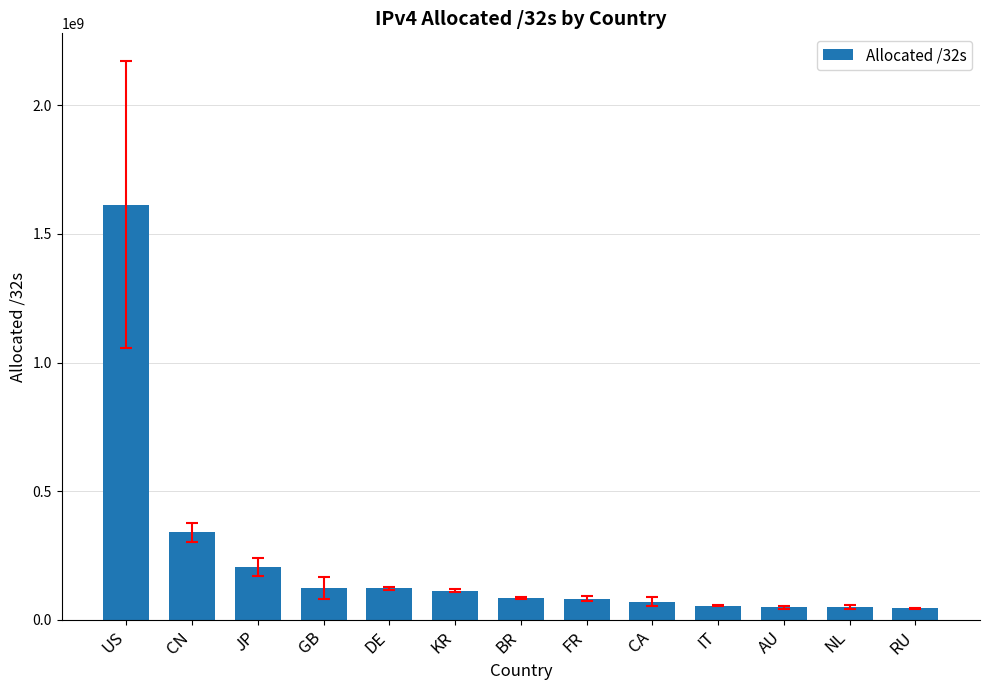

What is the ratio of the value at IT to the value at GB?

0.4